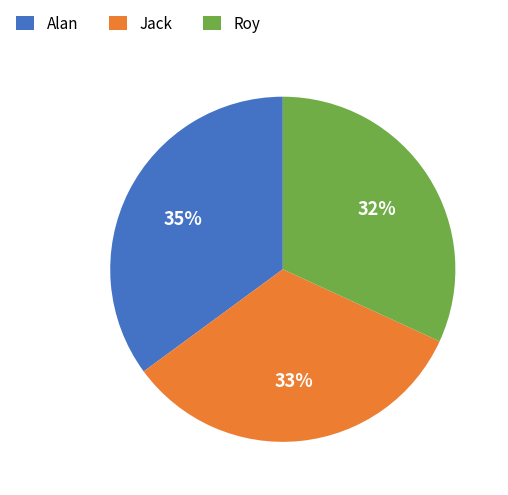

The Alan slice represents 29% of the pie. True or false?

False